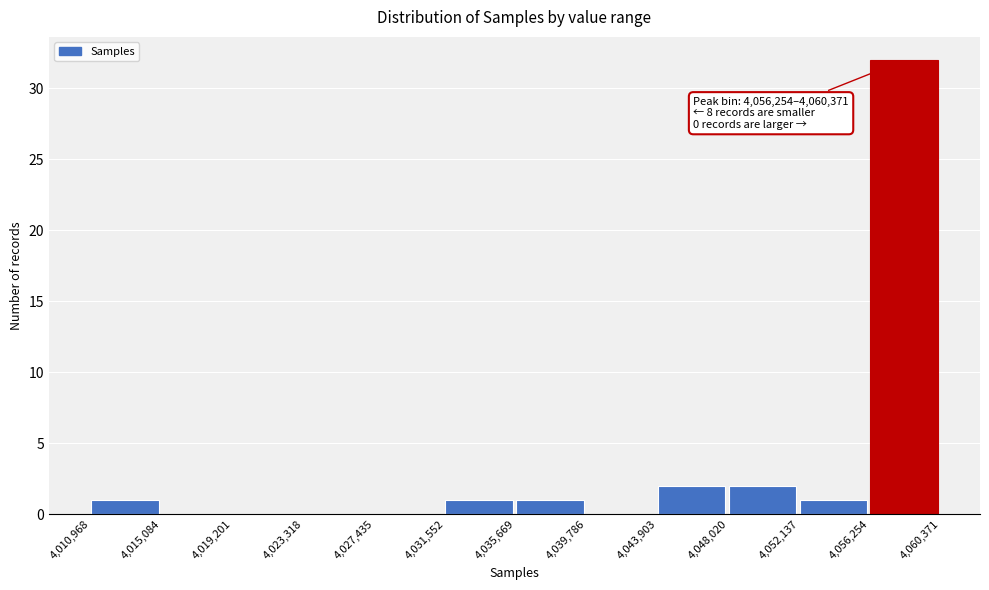

Which range on the x-axis has the tallest bar?

4,056,254 to 4,060,371